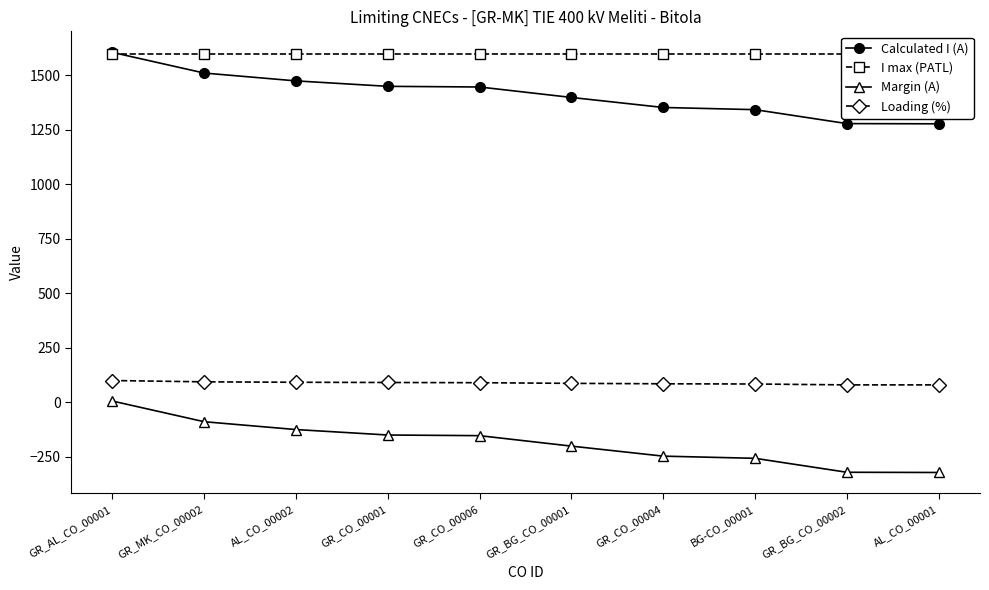

What is the label of the 1st point from the left?

GR_AL_CO_00001